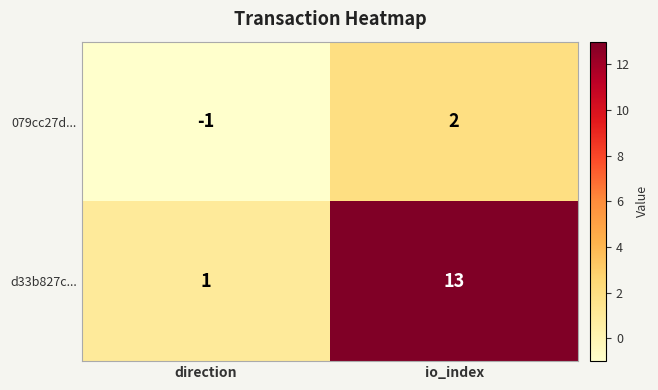

True or false: 079cc27d... has a value of 3 at io_index.

False